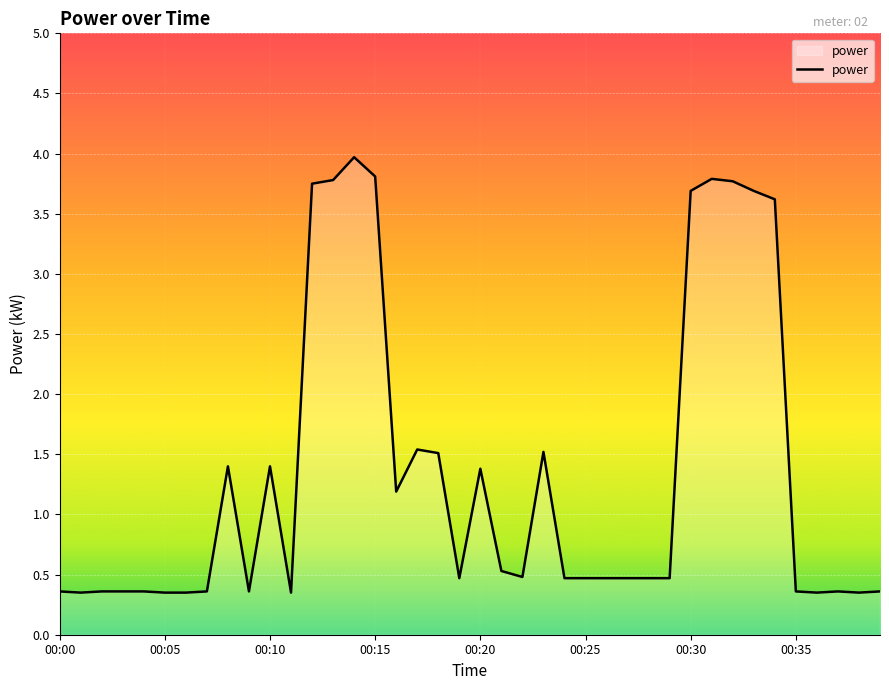

What is the greatest value displayed?

4.0